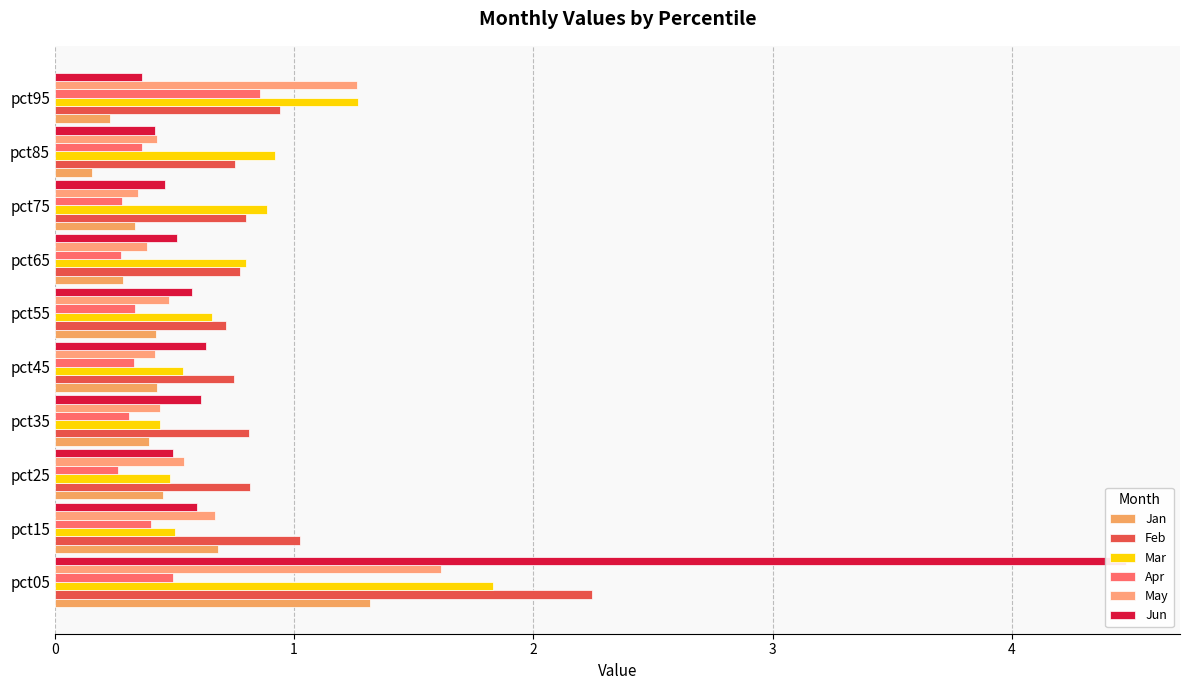

At pct75, list the series in order from smallest to largest.

Apr, Jan, May, Jun, Feb, Mar